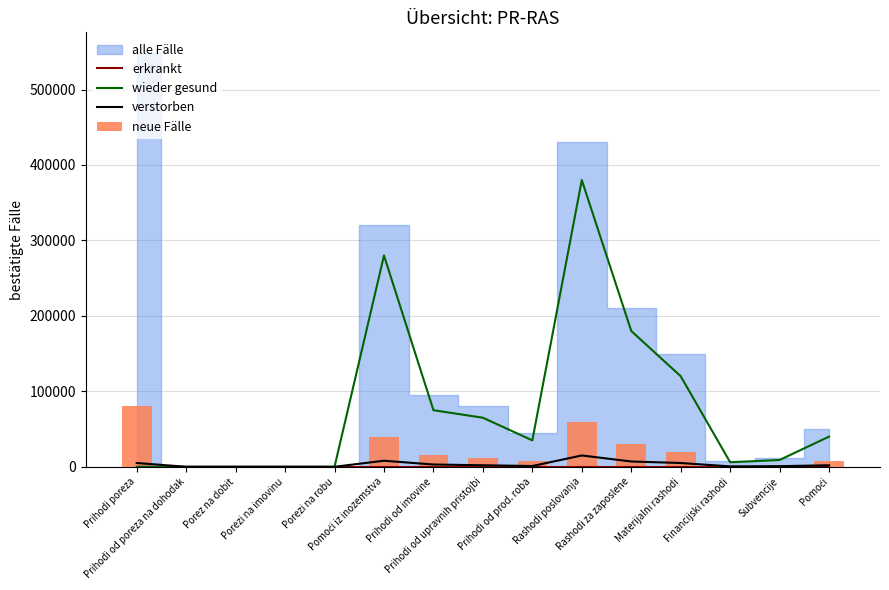

Between Prihodi od imovine and Financijski rashodi, which is larger?

Prihodi od imovine